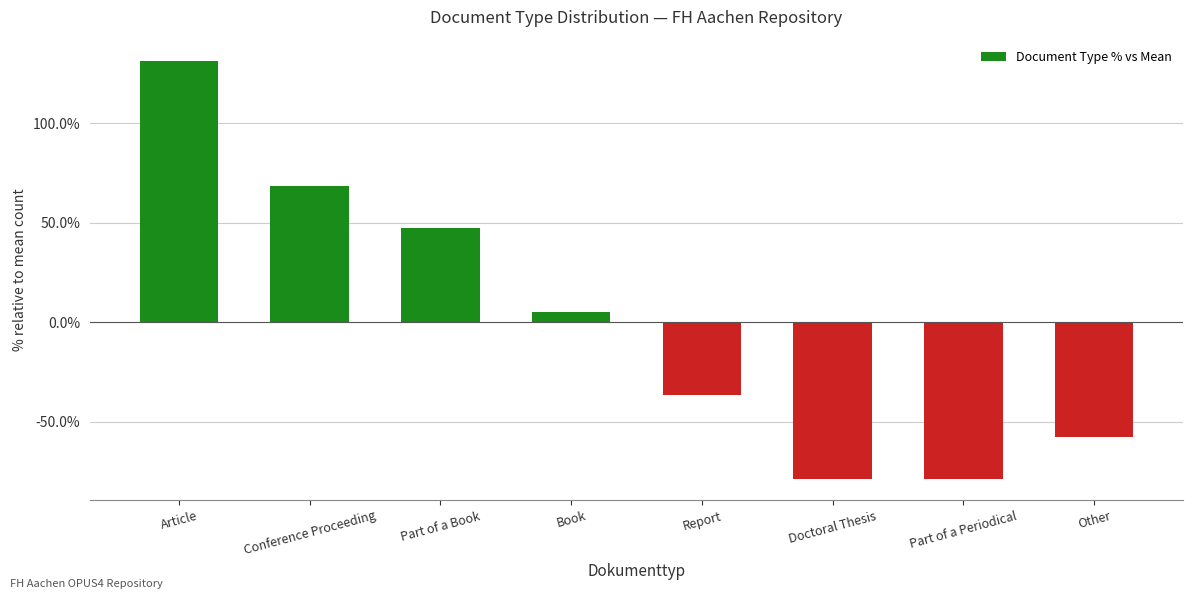

What is the value of the 6th bar from the left?

-78.9